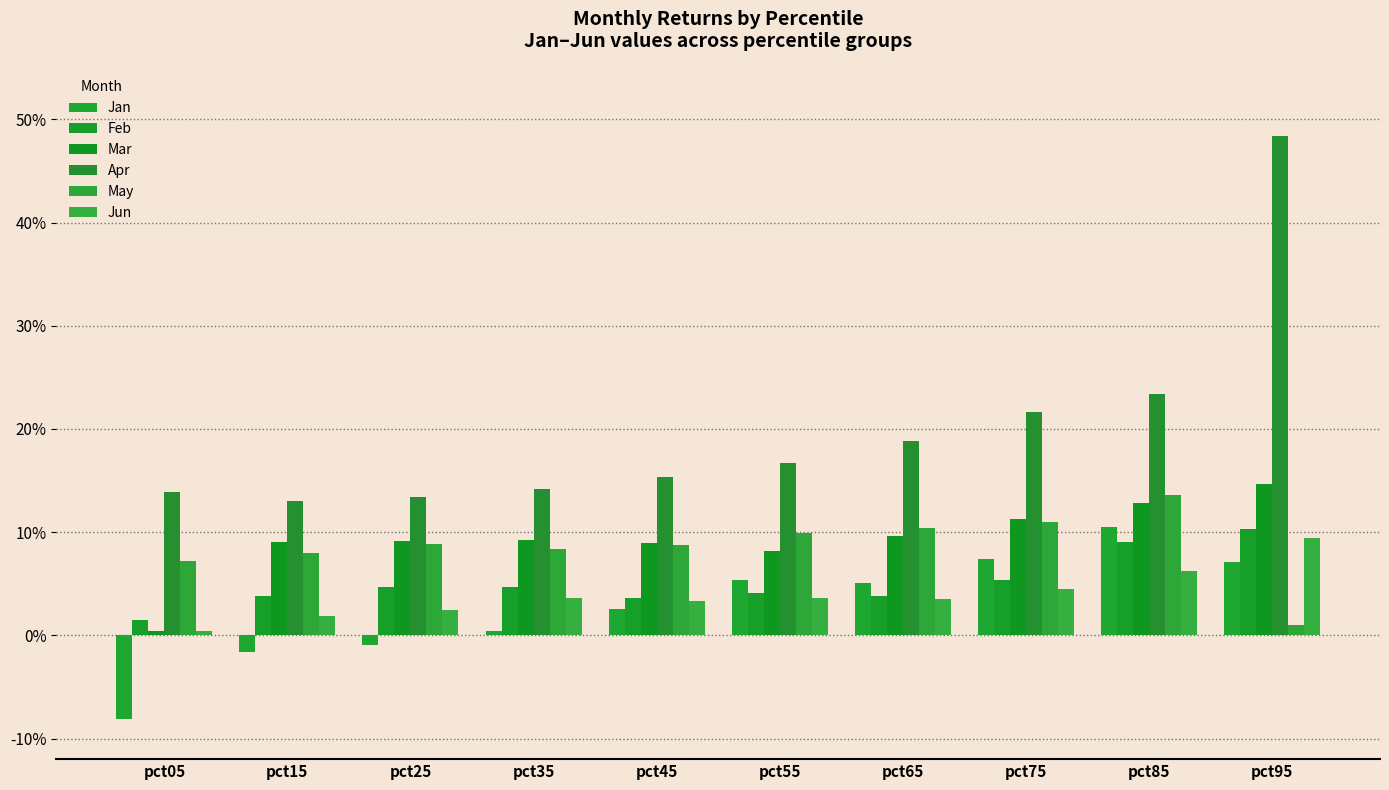

At pct95, list the series in order from largest to smallest.

Apr, Mar, Feb, Jun, Jan, May